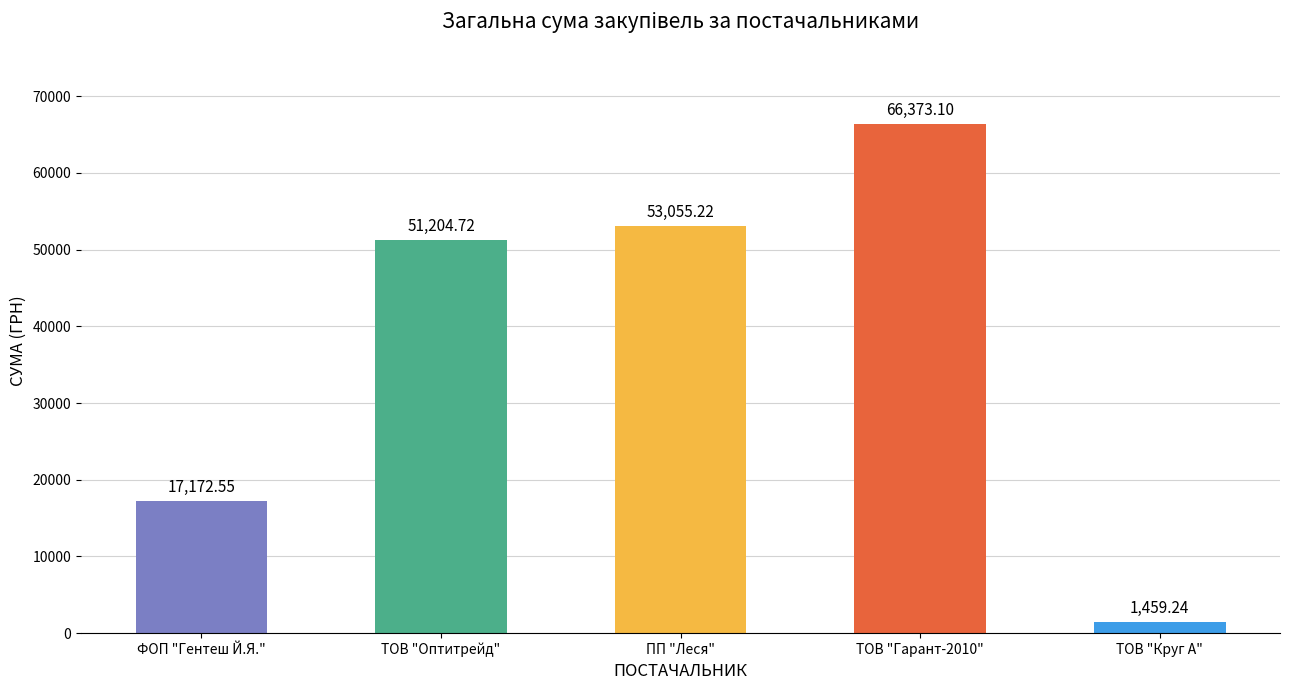

What is the difference between the values at ТОВ "Оптитрейд" and ПП "Леся"?

1850.5